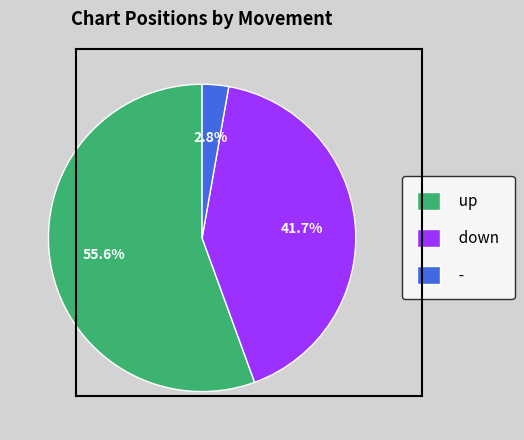

Rank the categories by value from highest to lowest.

up, down, -